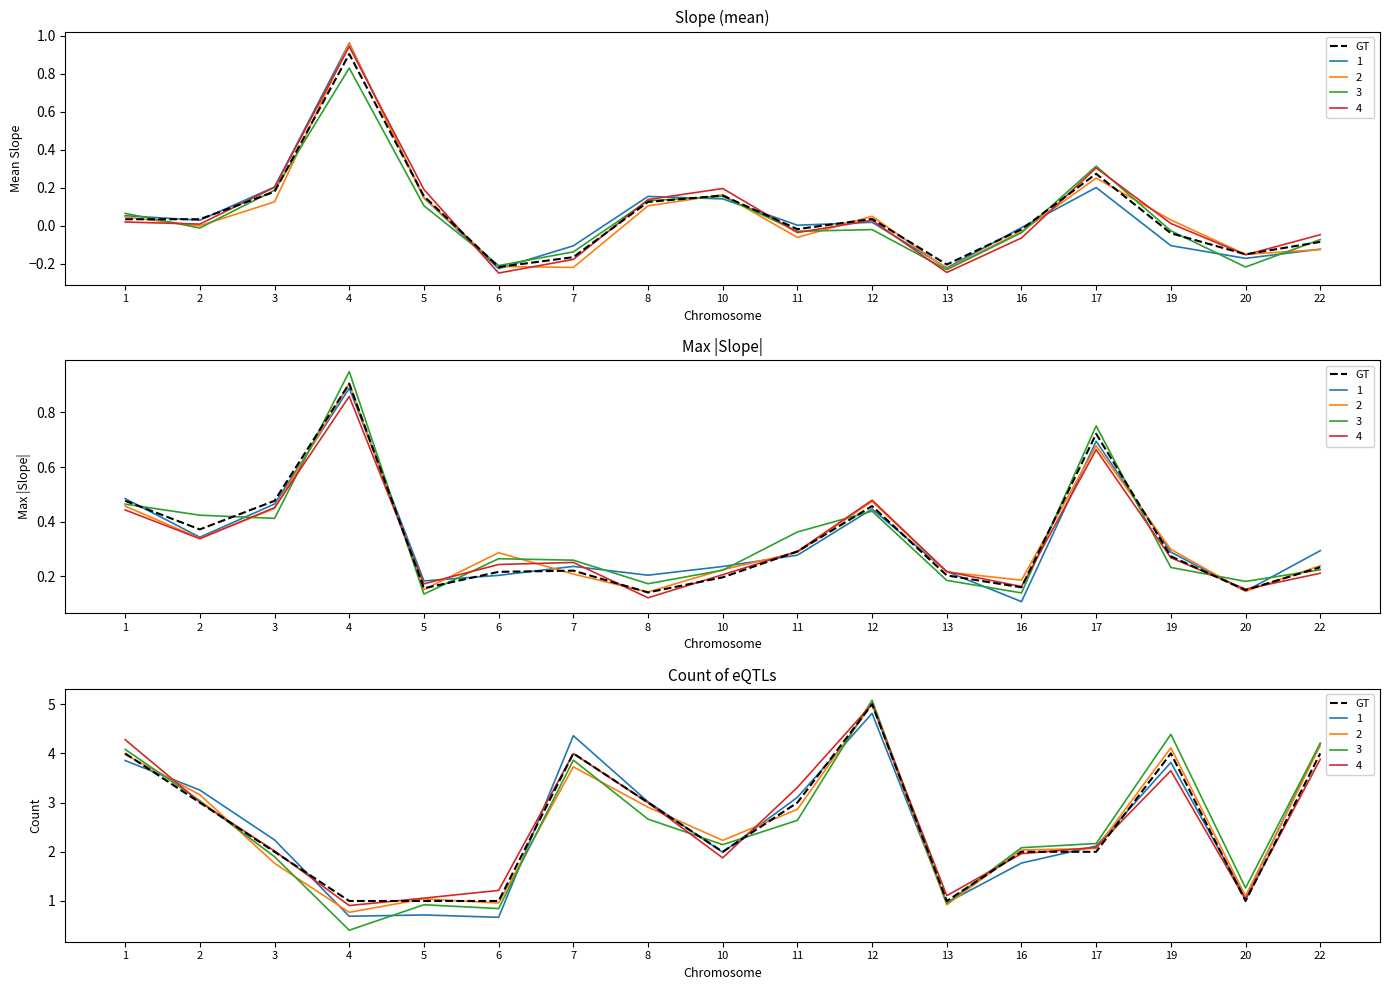

What is the smallest value displayed?

1